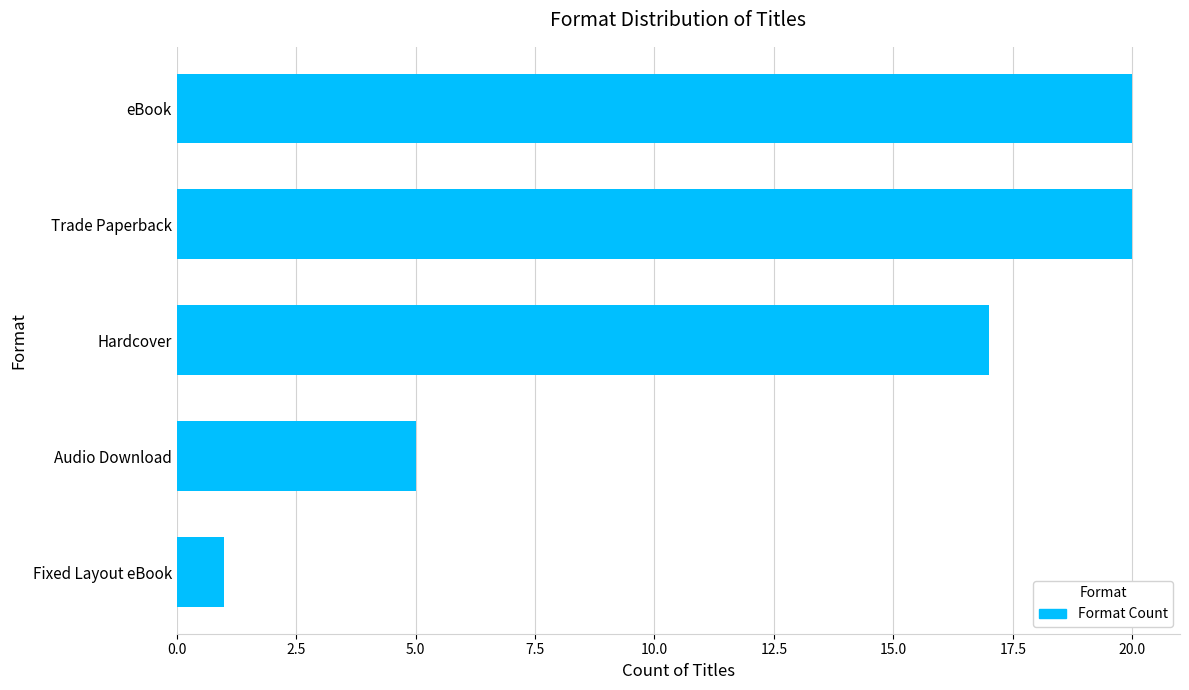

What is the smallest value displayed?

1